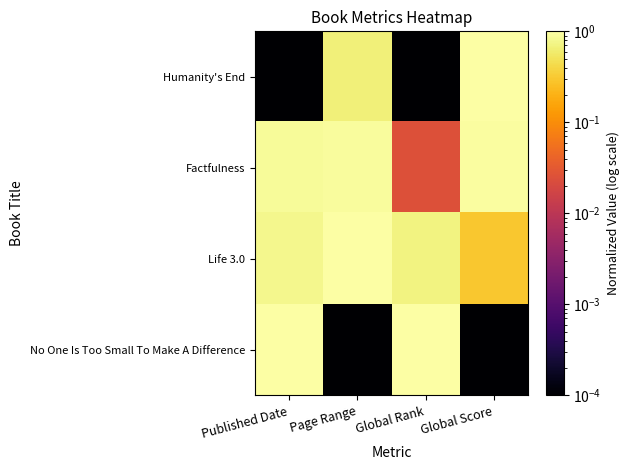

What is the total value across all series at Page Range?

2.6